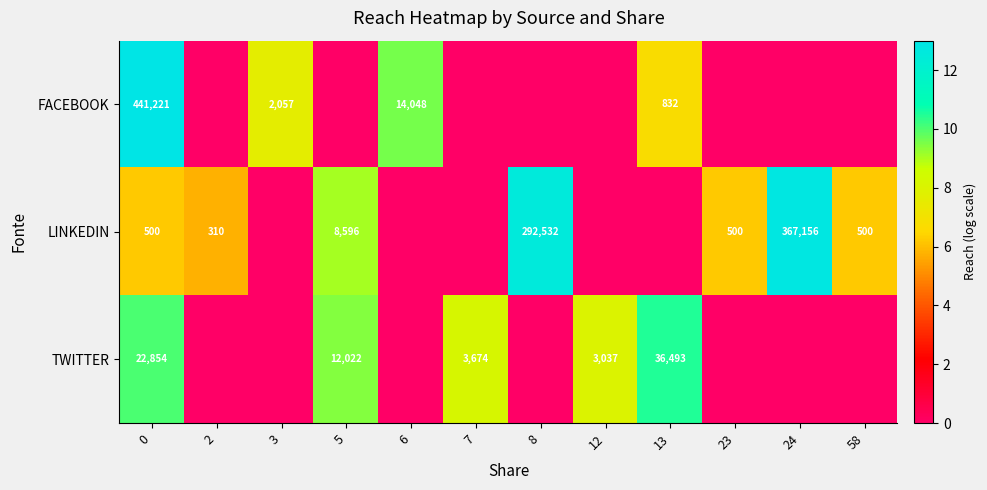

What is the total value across all series at 0?

464575